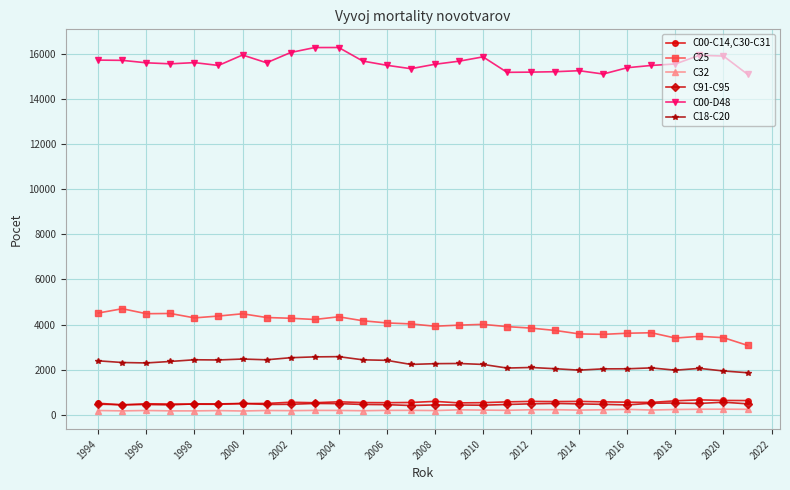

Which series has the widest spread of values?

C25